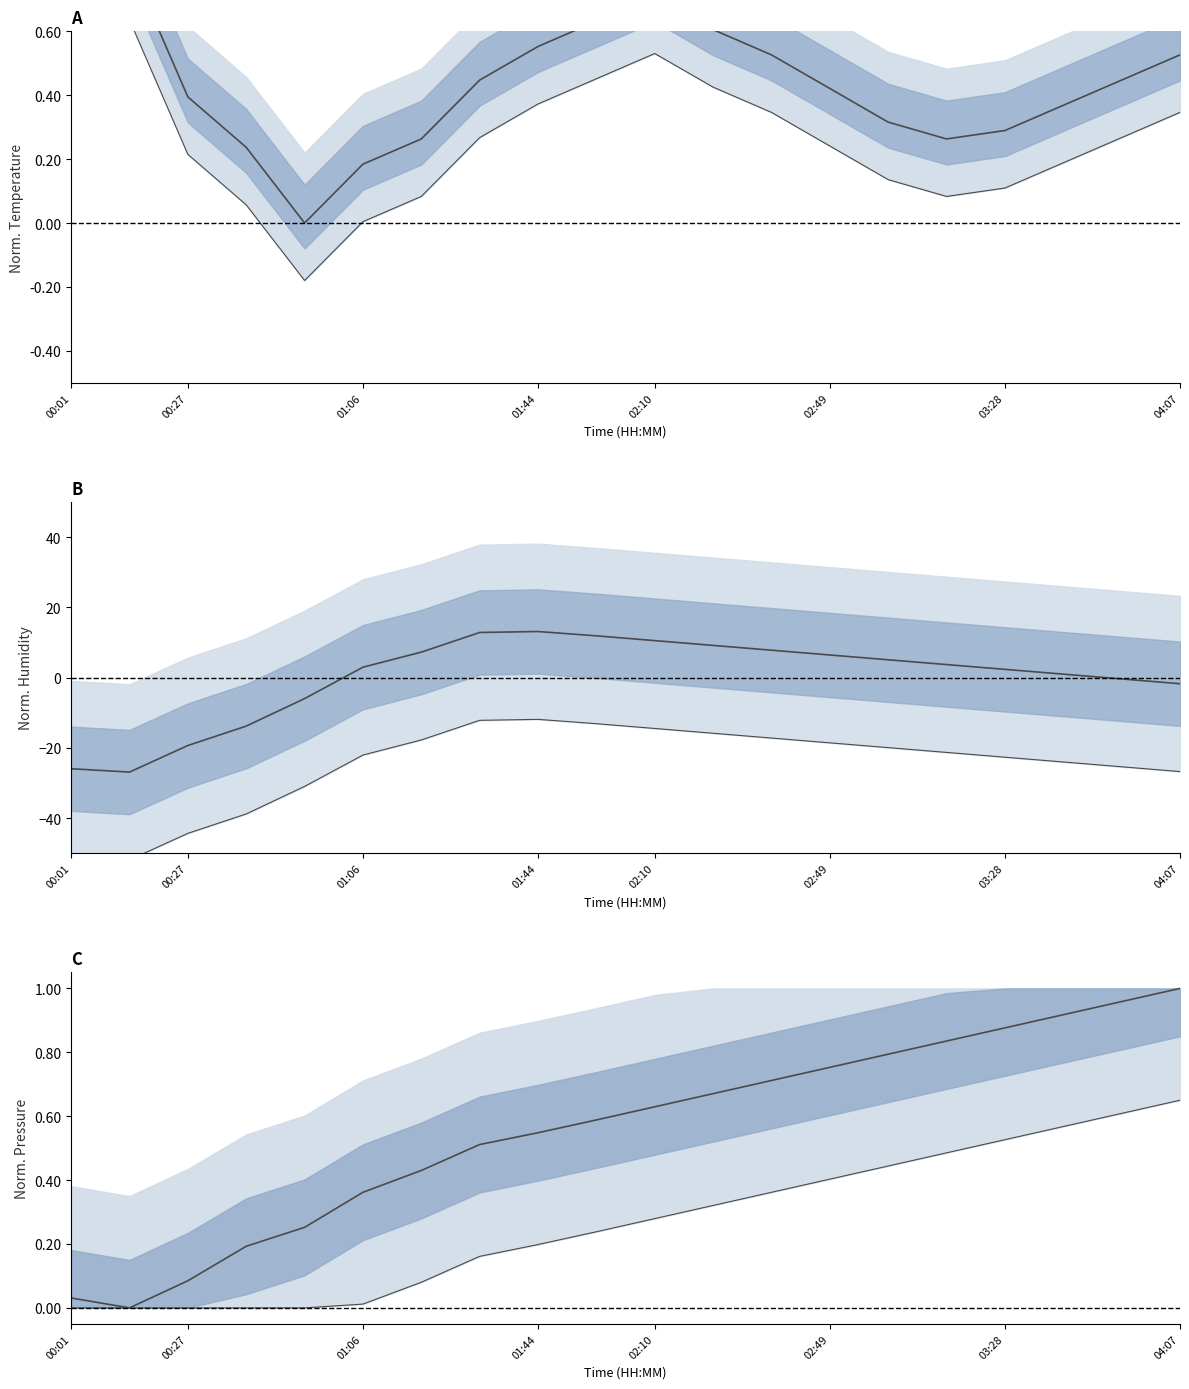

How many series are shown in this chart?

3